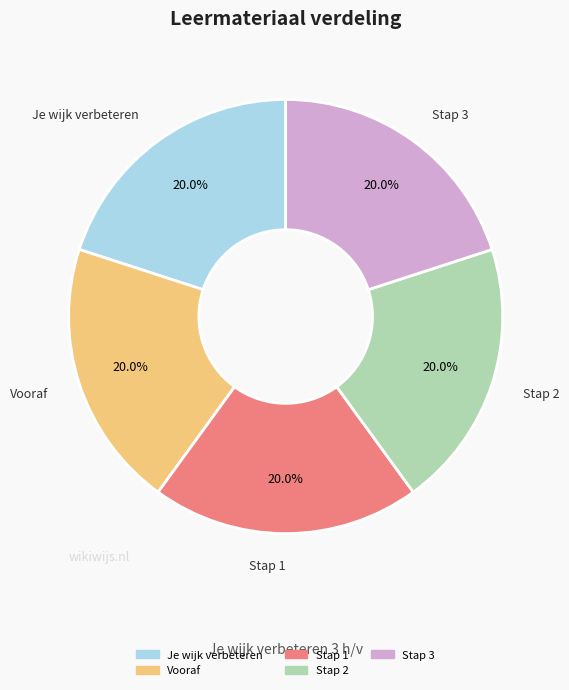

To the nearest percent, what percentage of the pie is Vooraf?

20%